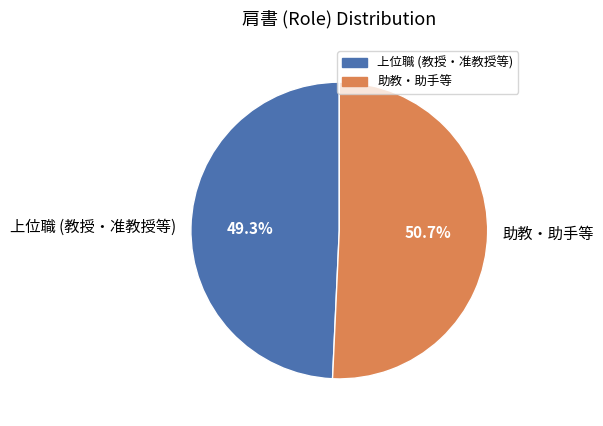

To the nearest percent, what is the average slice percentage?

50%